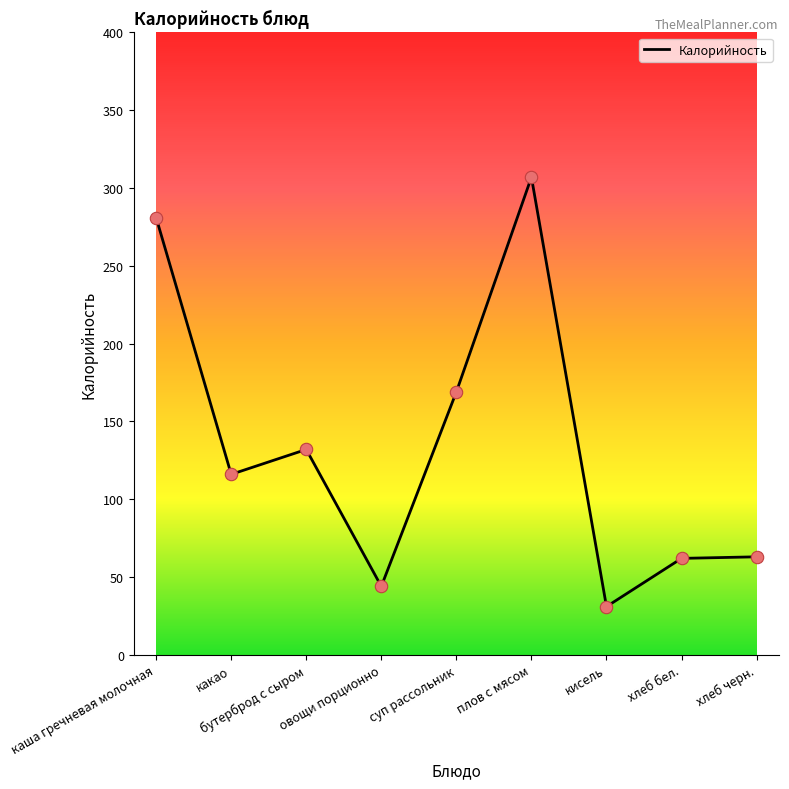

What is the ratio of the value at каша гречневая молочная to the value at плов с мясом?

0.9